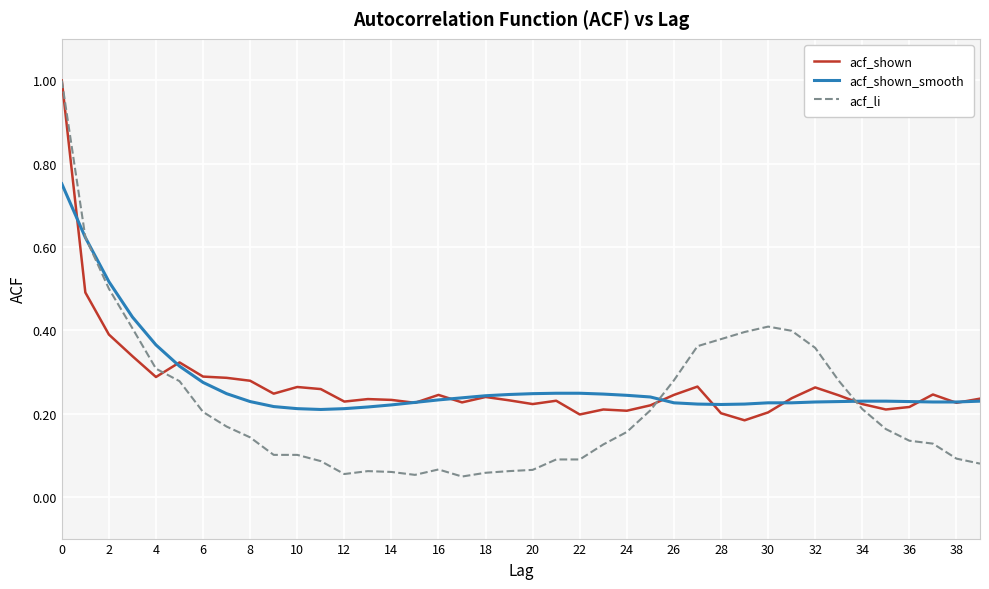

Which series has the largest range (max minus min)?

acf_li